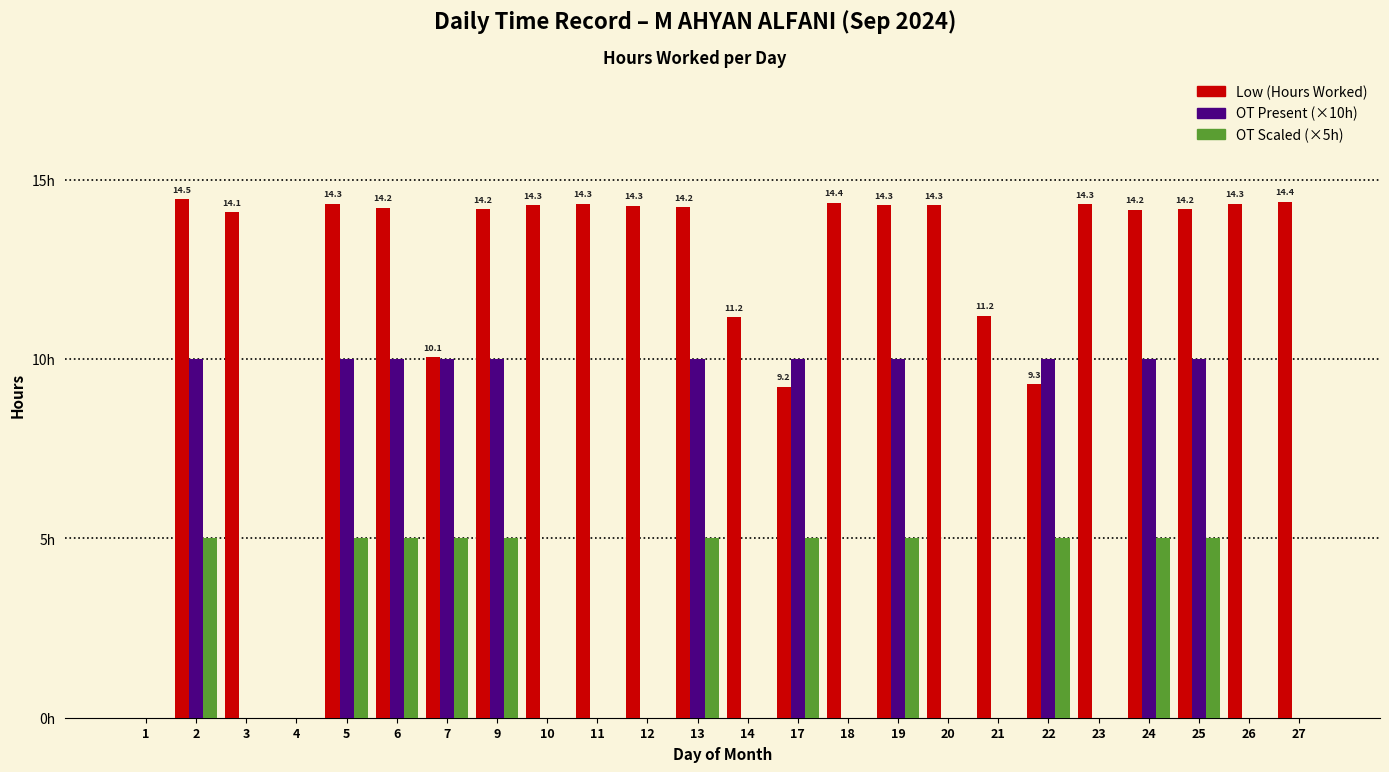

Are the bars grouped side by side (vs. stacked)?

Yes